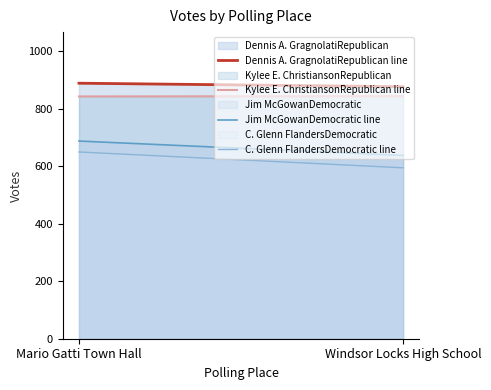

What is the sum of all Dennis A. GragnolatiRepublican values?

1764